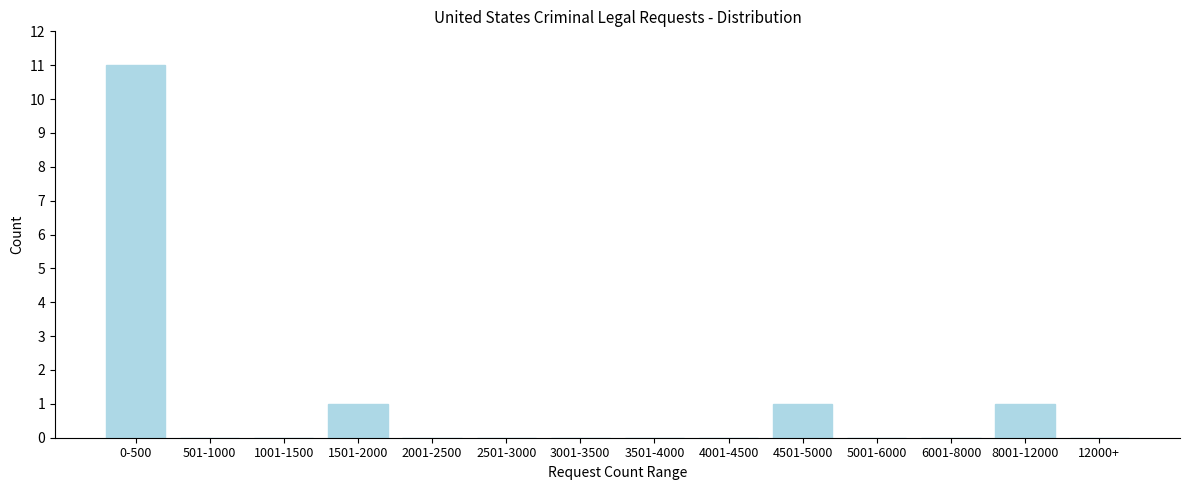

Reading right to left, extract all data points from this chart.

12000+=0	8001-12000=1	6001-8000=0	5001-6000=0	4501-5000=1	4001-4500=0	3501-4000=0	3001-3500=0	2501-3000=0	2001-2500=0	1501-2000=1	1001-1500=0	501-1000=0	0-500=11